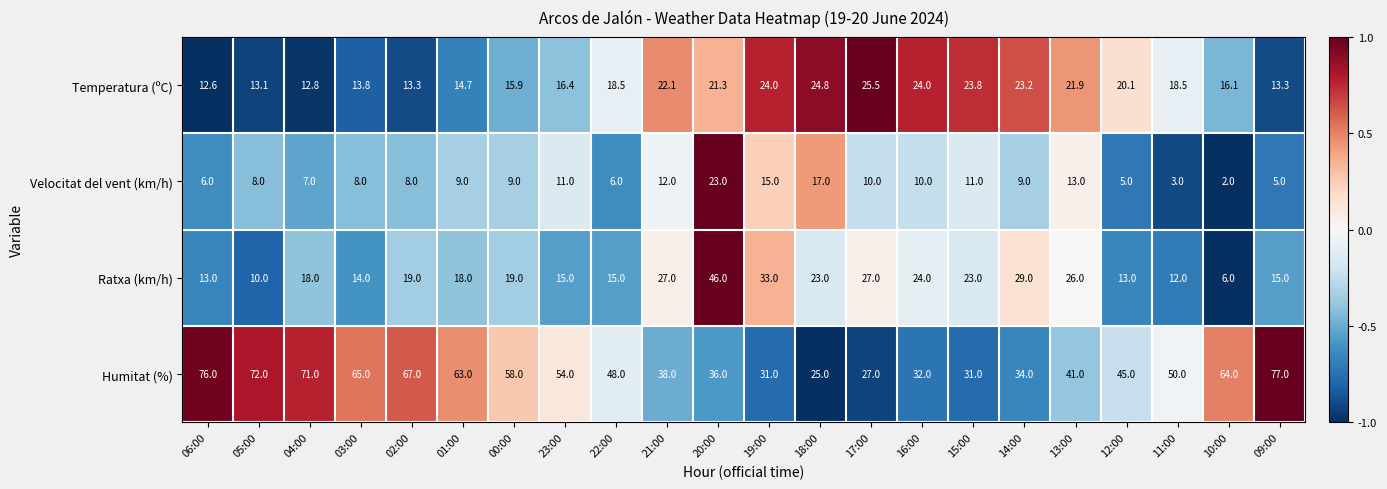

Where is Ratxa (km/h) nearest to the value 26?

13:00